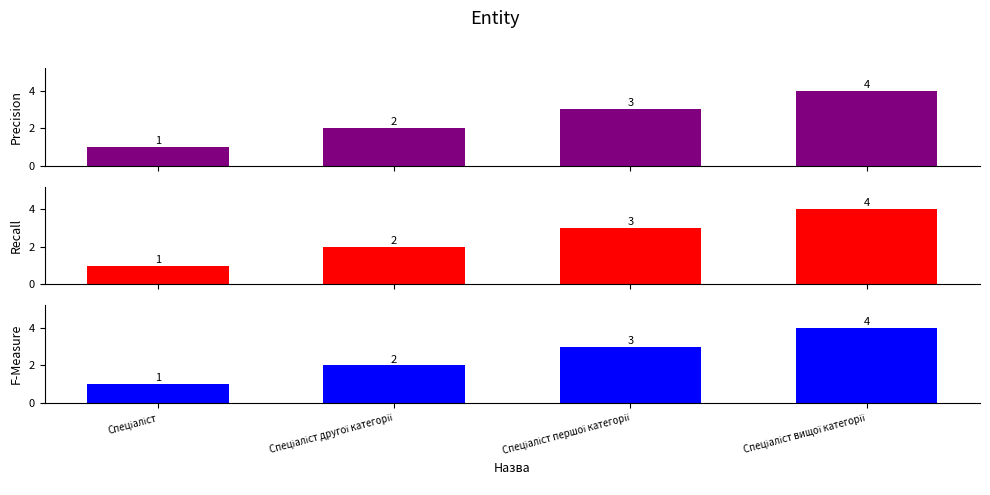

How many data points in F-Measure are above 3?

1